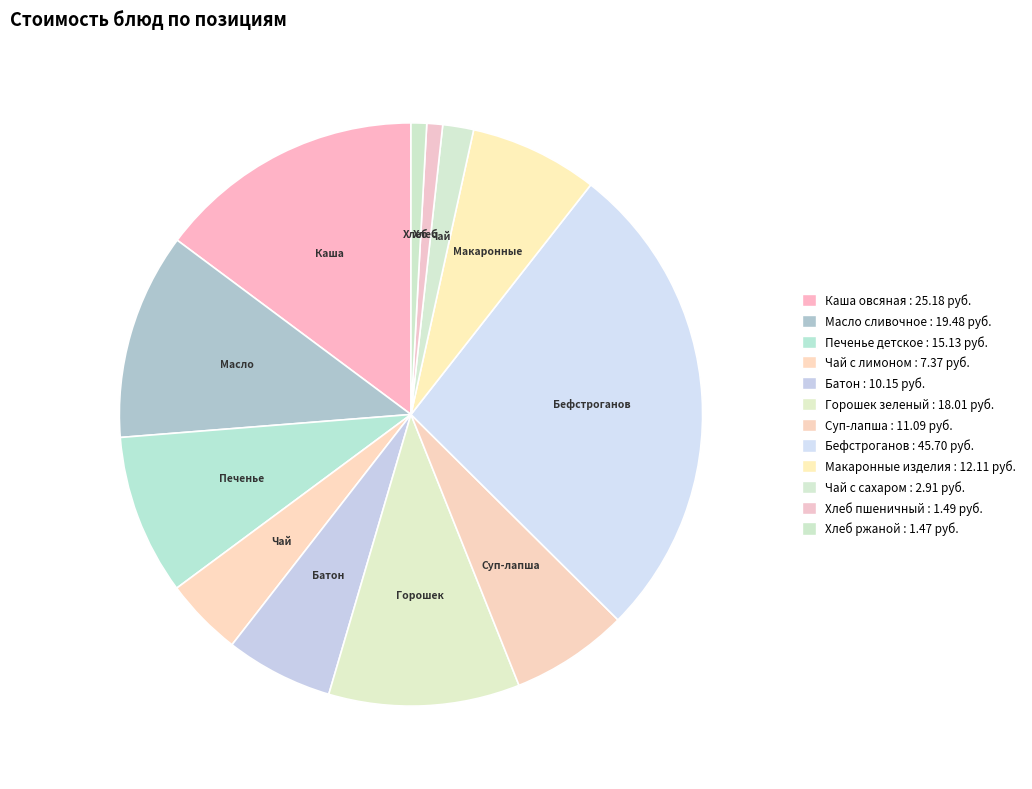

Count the number of slices in the pie.

12